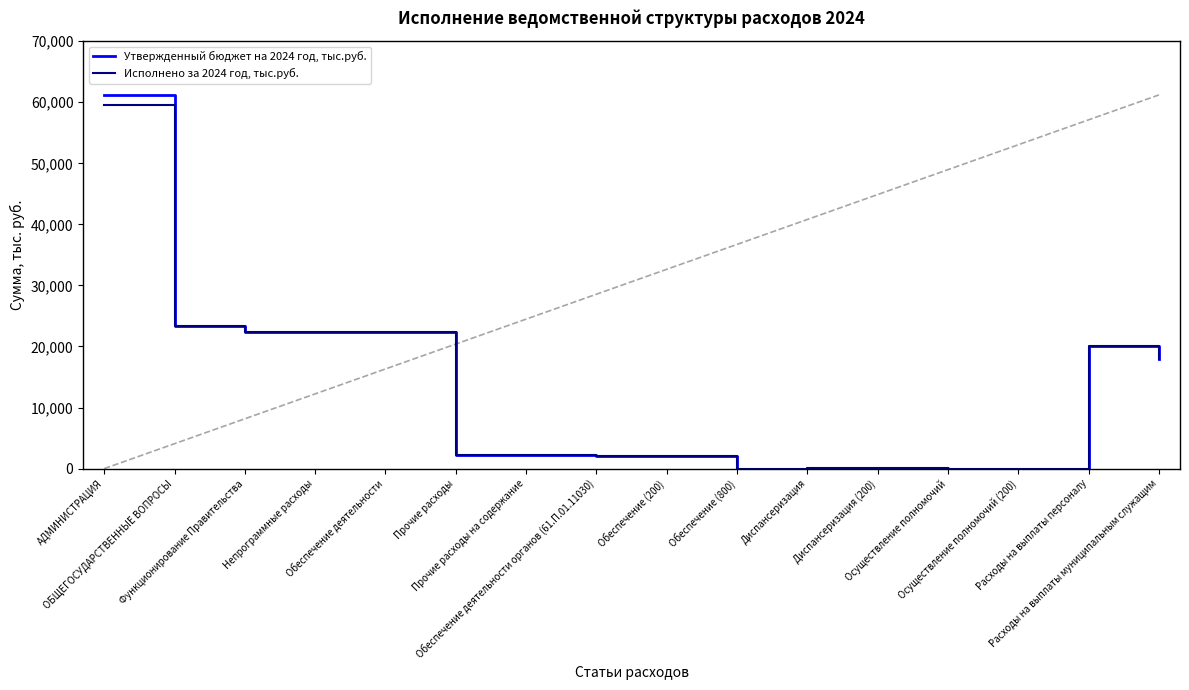

The Утвержденный бюджет на 2024 год, тыс.руб. series shows 2164.1 at Прочие расходы. True or false?

True